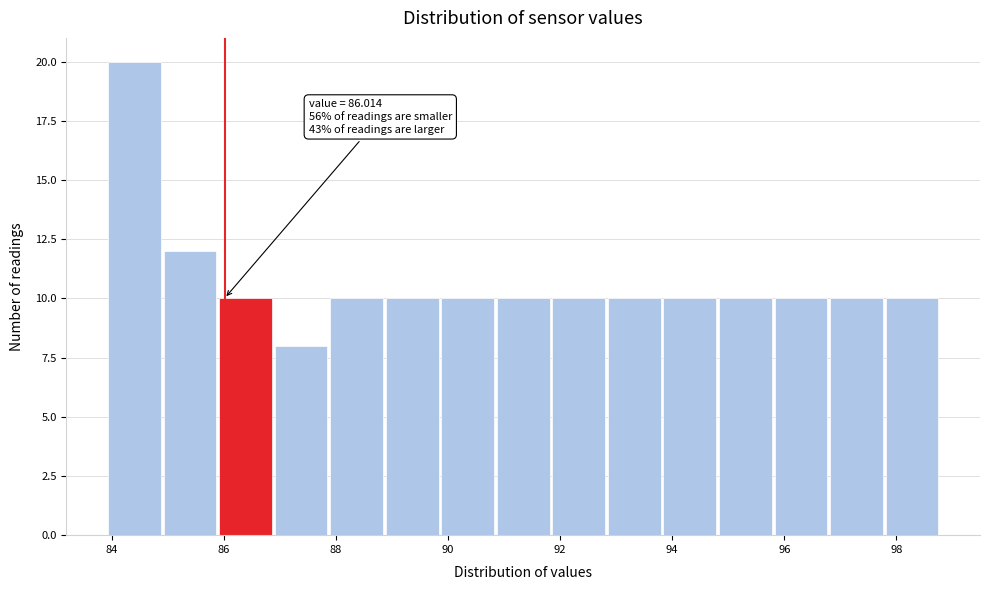

Over which range of the x-axis is the bar tallest?

84.0 to 85.0